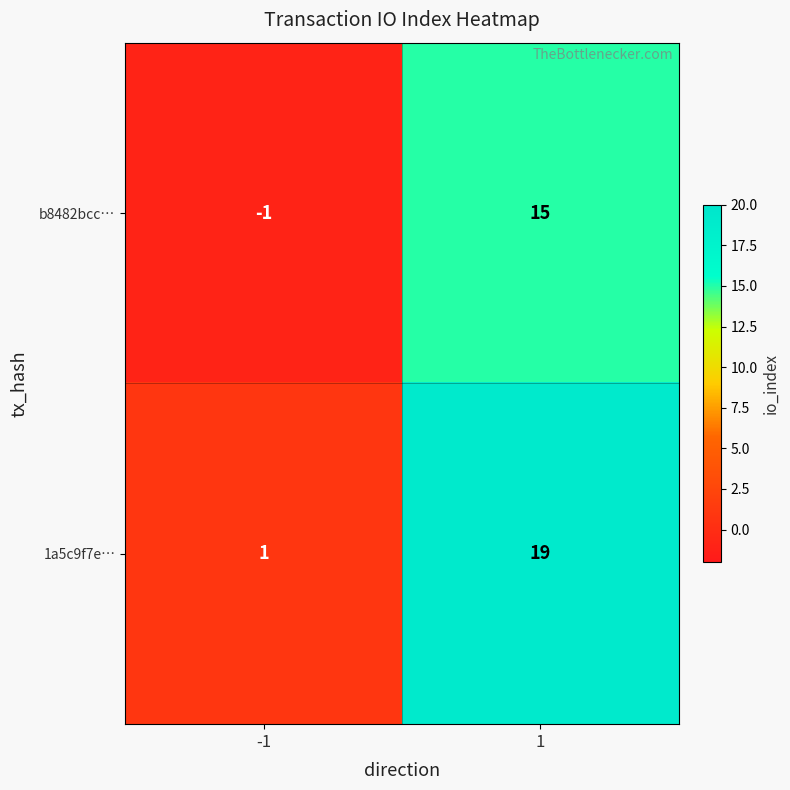

Which series has the largest total across all categories?

1a5c9f7e…